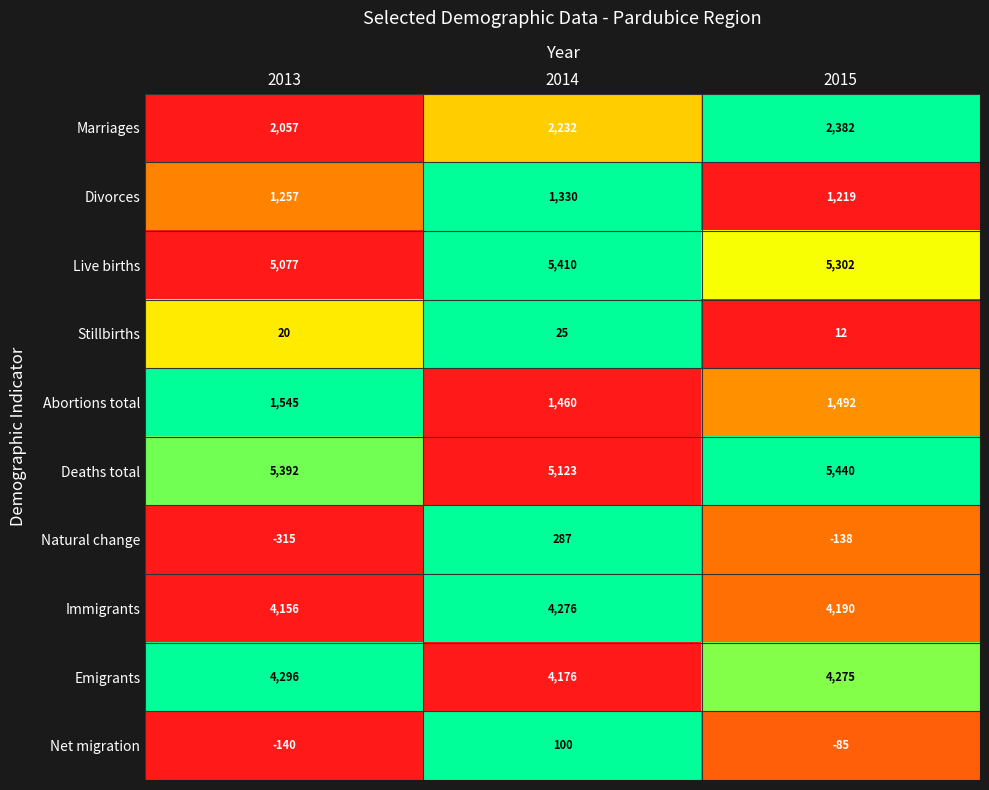

What is the total value across all series at 2015?

24089